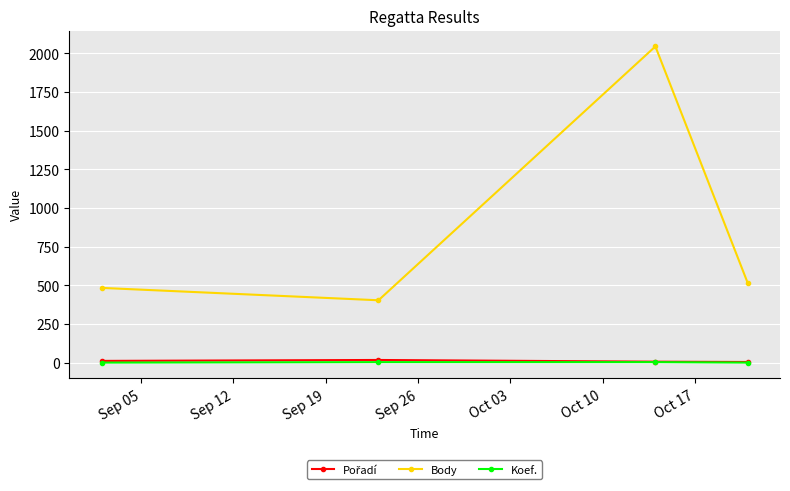

Does the chart display data point markers on the line(s)?

Yes